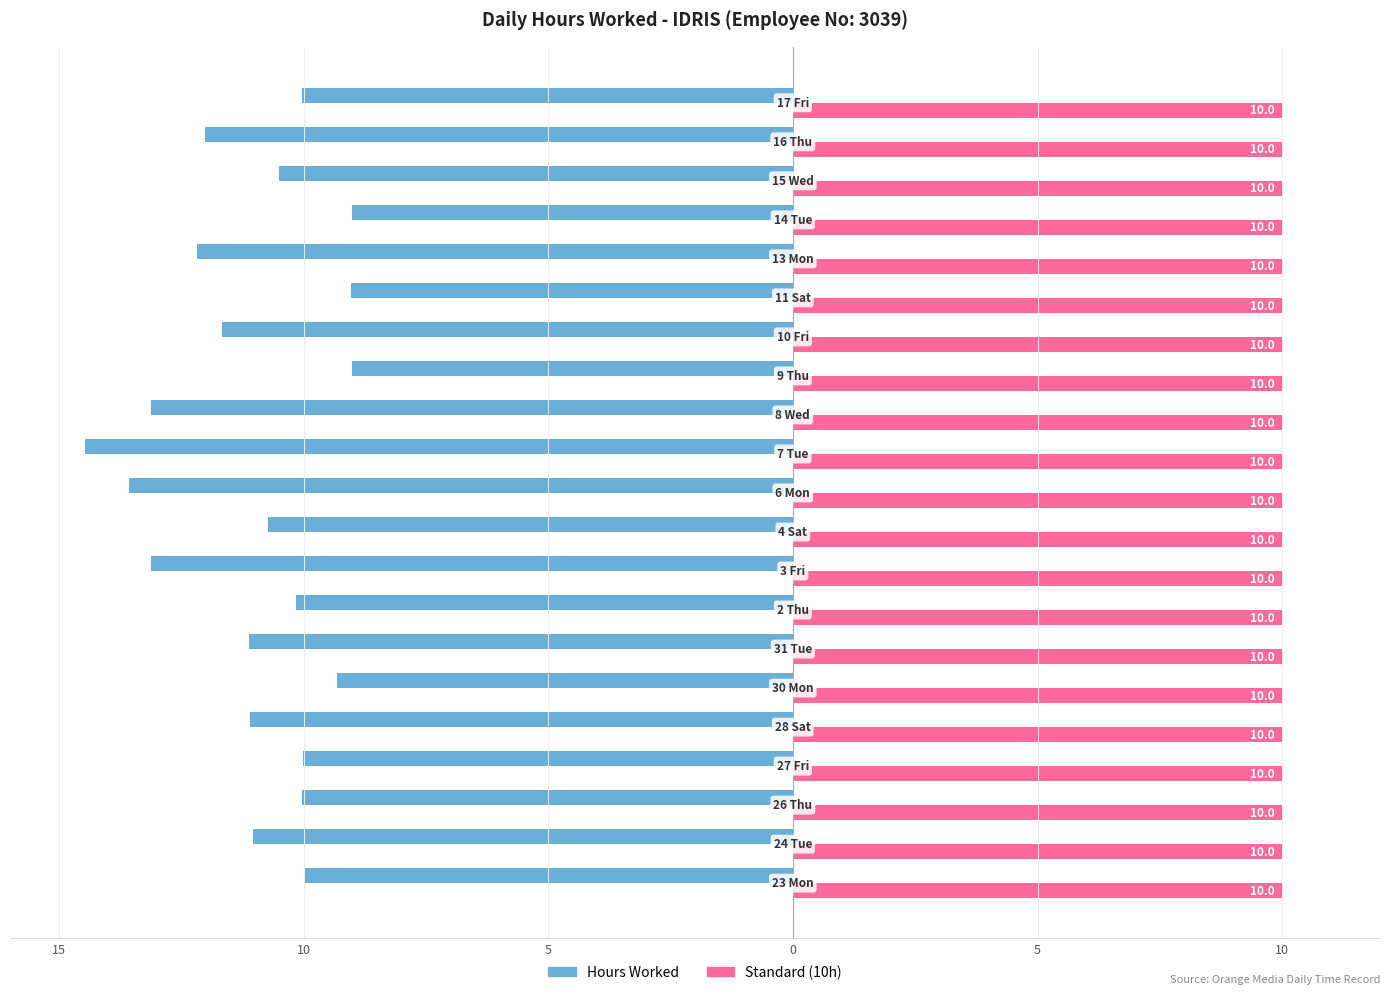

Reading left to right, transcribe all the data shown in this chart.

Hours Worked: -10.0	-11.0	-10.0	-10.0	-11.1	-9.3	-11.1	-10.2	-13.1	-10.7	-13.6	-14.5	-13.1	-9.0	-11.7	-9.0	-12.2	-9.0	-10.5	-12.0	-10.0
Standard (10h): 0.4	0.4	0.4	0.4	0.4	0.4	0.4	0.4	0.4	0.4	0.4	0.4	0.4	0.4	0.4	0.4	0.4	0.4	0.4	0.4	0.4